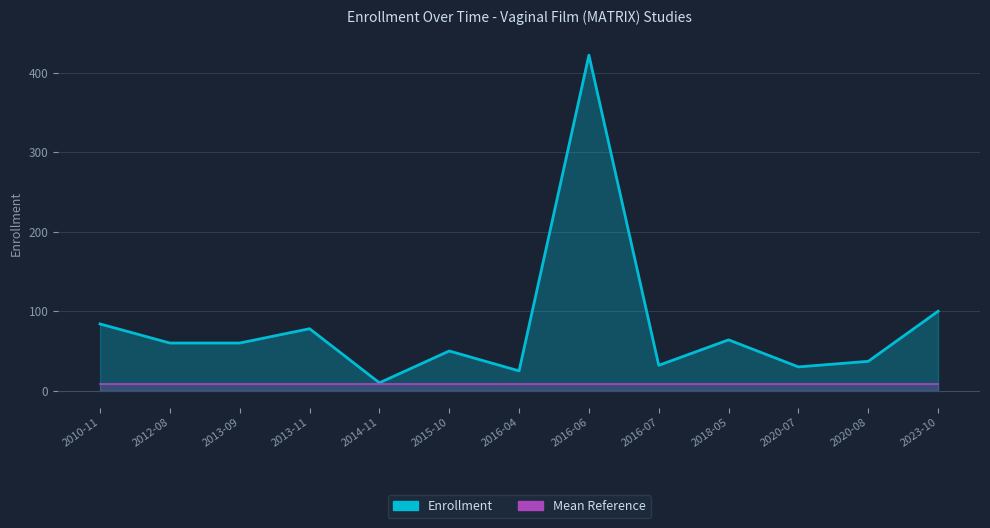

Rank the categories by value from highest to lowest.

2016-06, 2023-10, 2010-11, 2013-11, 2018-05, 2012-08, 2013-09, 2015-10, 2020-08, 2016-07, 2020-07, 2016-04, 2014-11